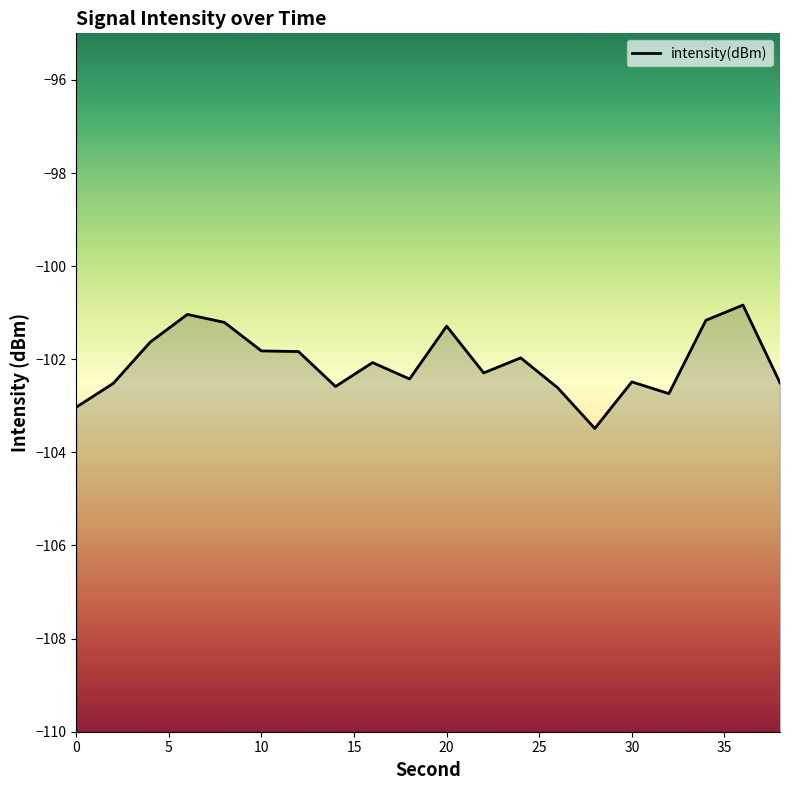

How many interior local valleys (lower than both neighbors) does the data have?

5